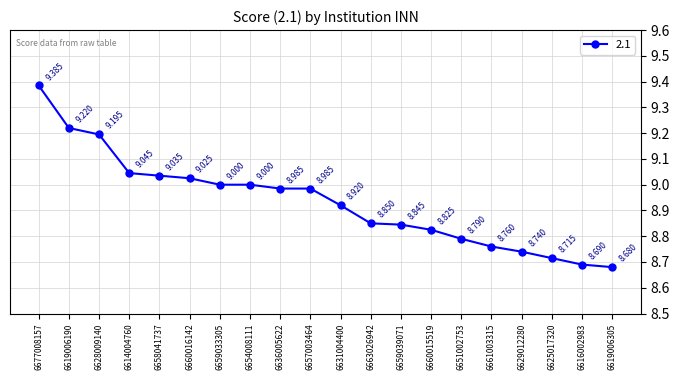

Which label corresponds to the largest value in the chart?

6677008157